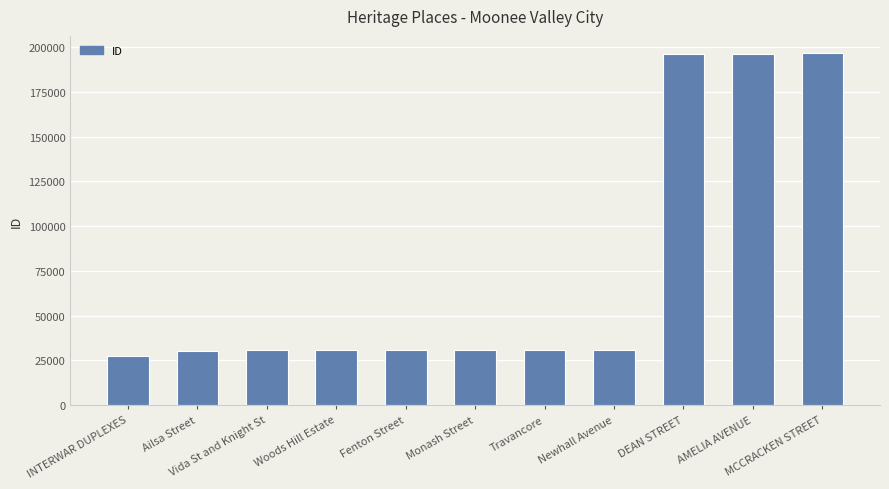

What is the difference between the maximum and minimum values?

169139